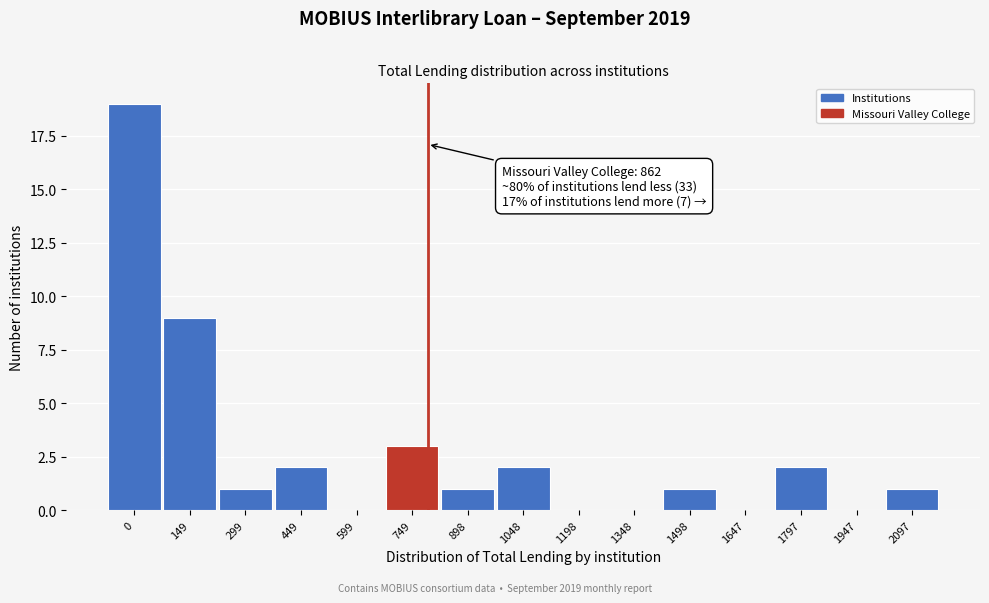

Reading left to right, list all the values displayed in this chart.

0=19	149=9	299=1	449=2	599=0	749=3	898=1	1048=2	1198=0	1348=0	1498=1	1647=0	1797=2	1947=0	2097=1